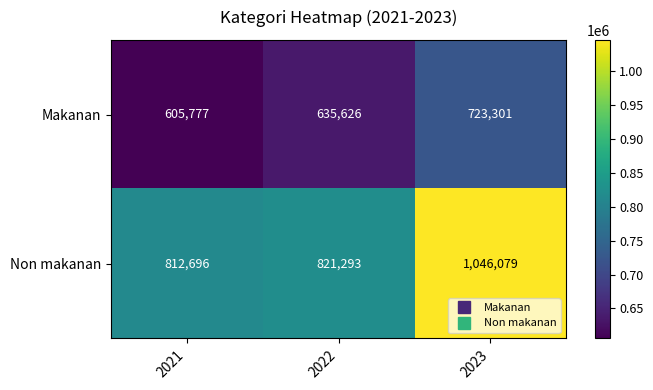

The value of Non makanan at 2021 is 1346215. True or false?

False